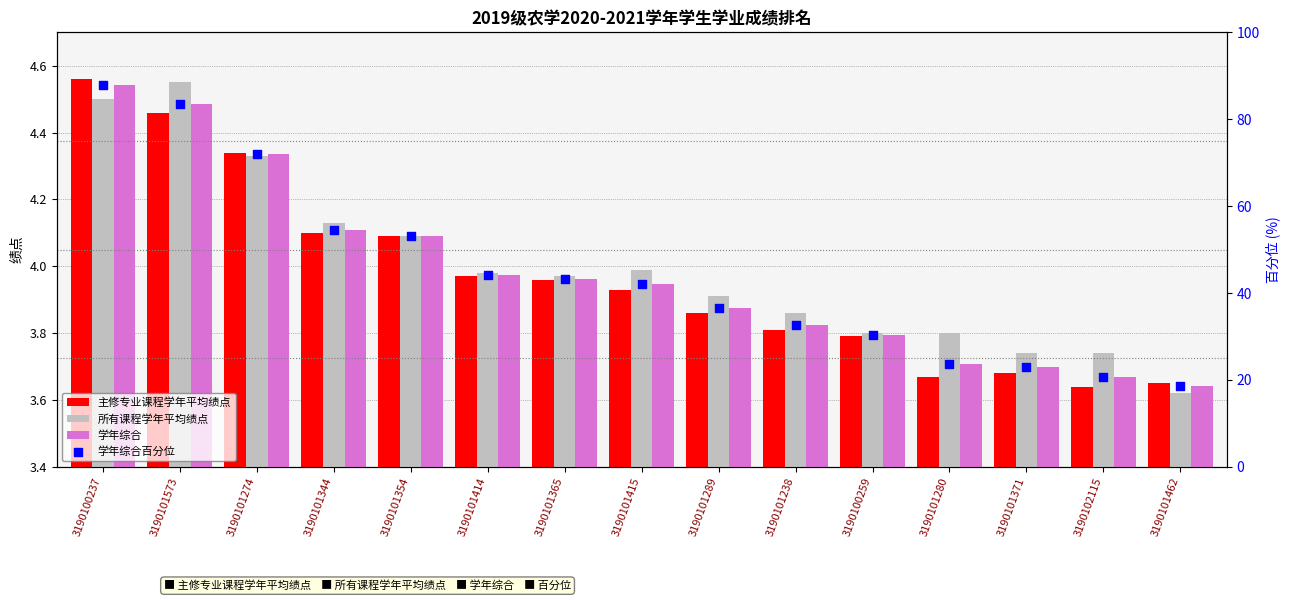

What is the total value across all series at 3190101365?

55.2